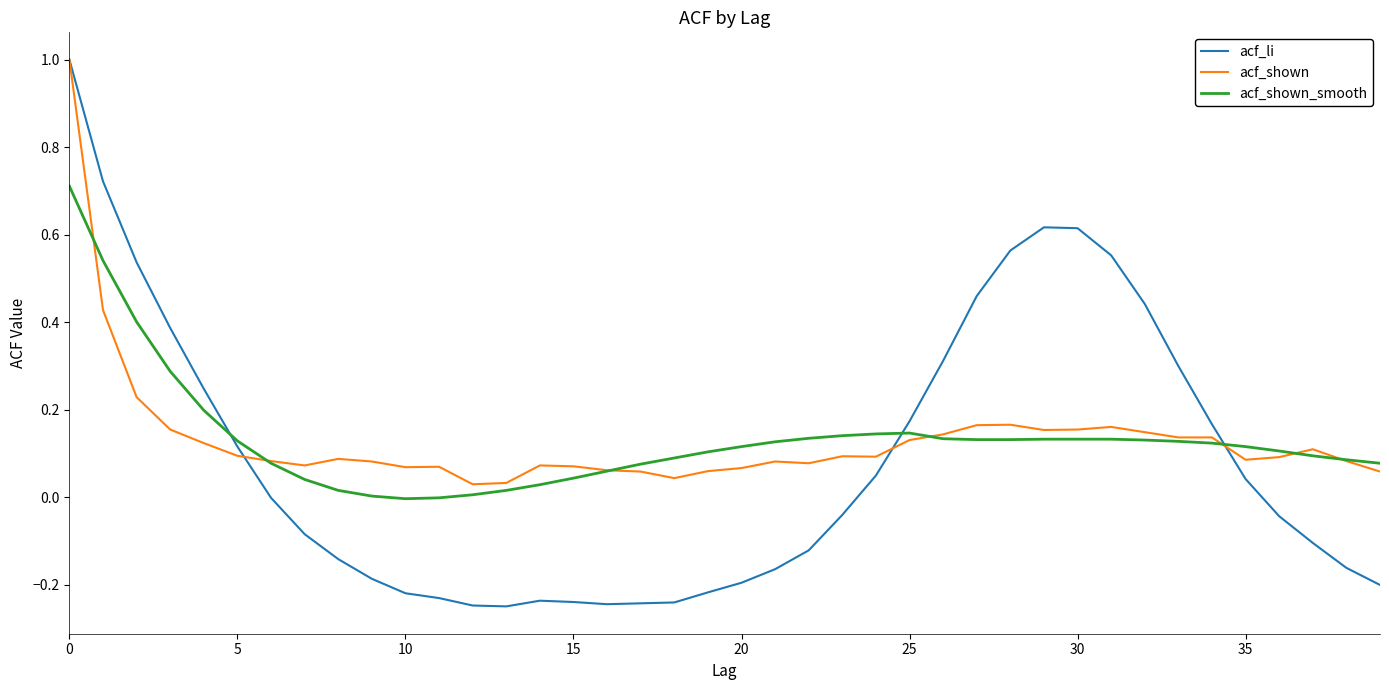

Which series has the largest range (max minus min)?

acf_li